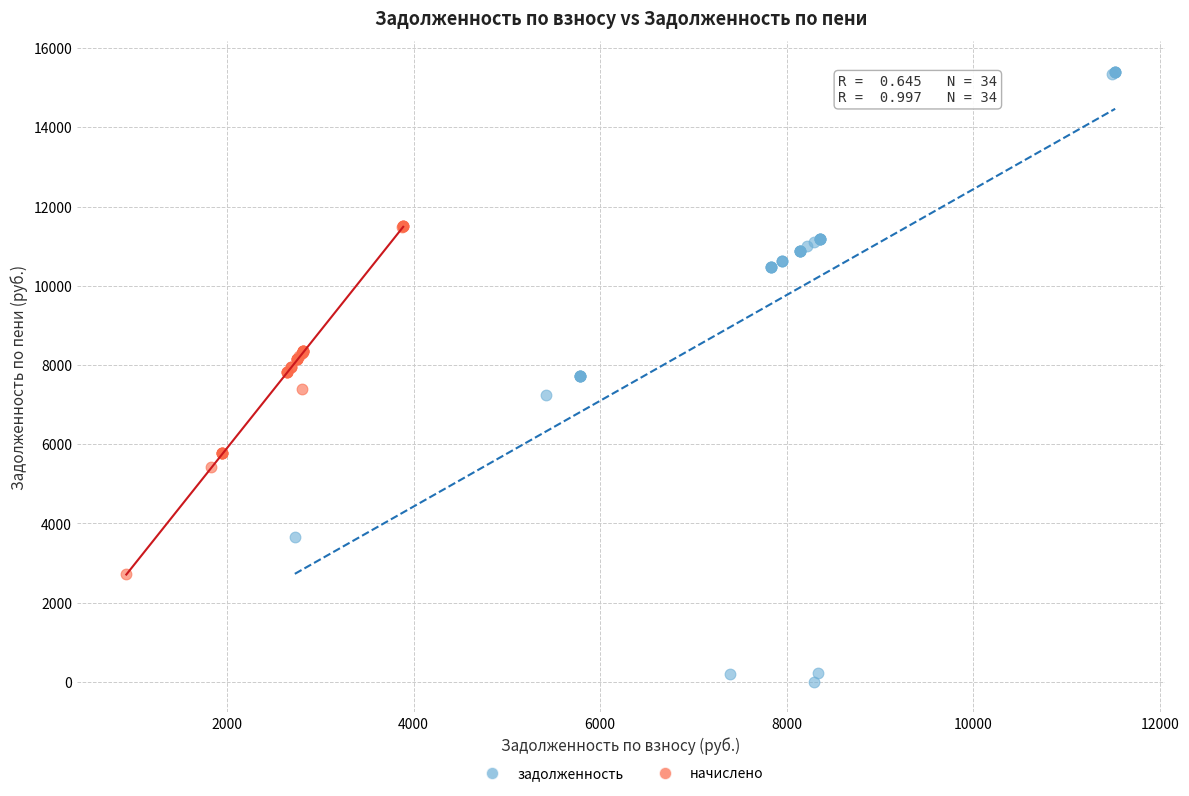

Which series reaches the maximum Y coordinate?

задолженность